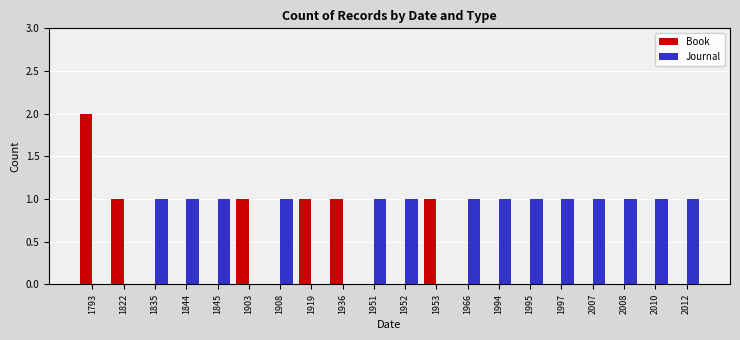

Is it true that Journal equals 0 at 2012?

False